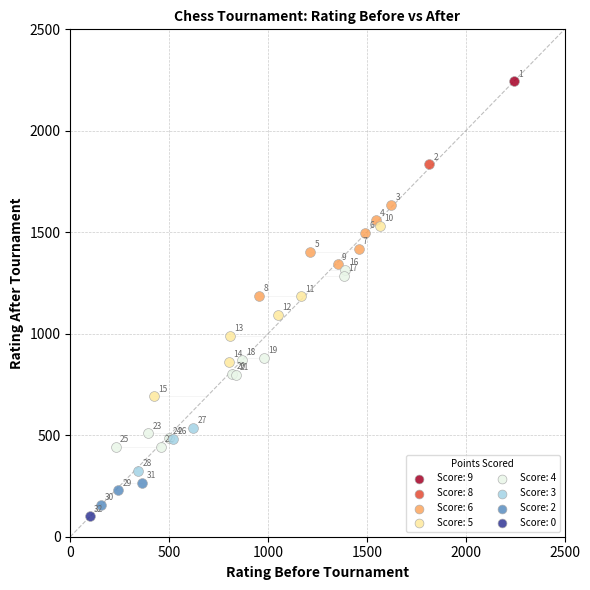

What are all the series names shown in the legend?

Score: 9, Score: 8, Score: 6, Score: 5, Score: 4, Score: 3, Score: 2, Score: 0